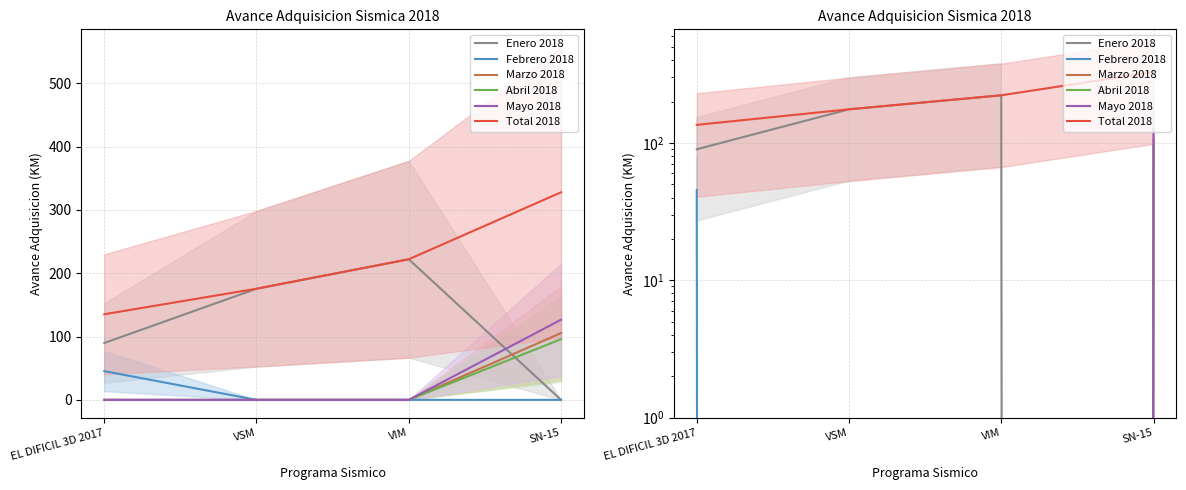

What are all the series names shown in the legend?

Enero 2018, Febrero 2018, Marzo 2018, Abril 2018, Mayo 2018, Total 2018